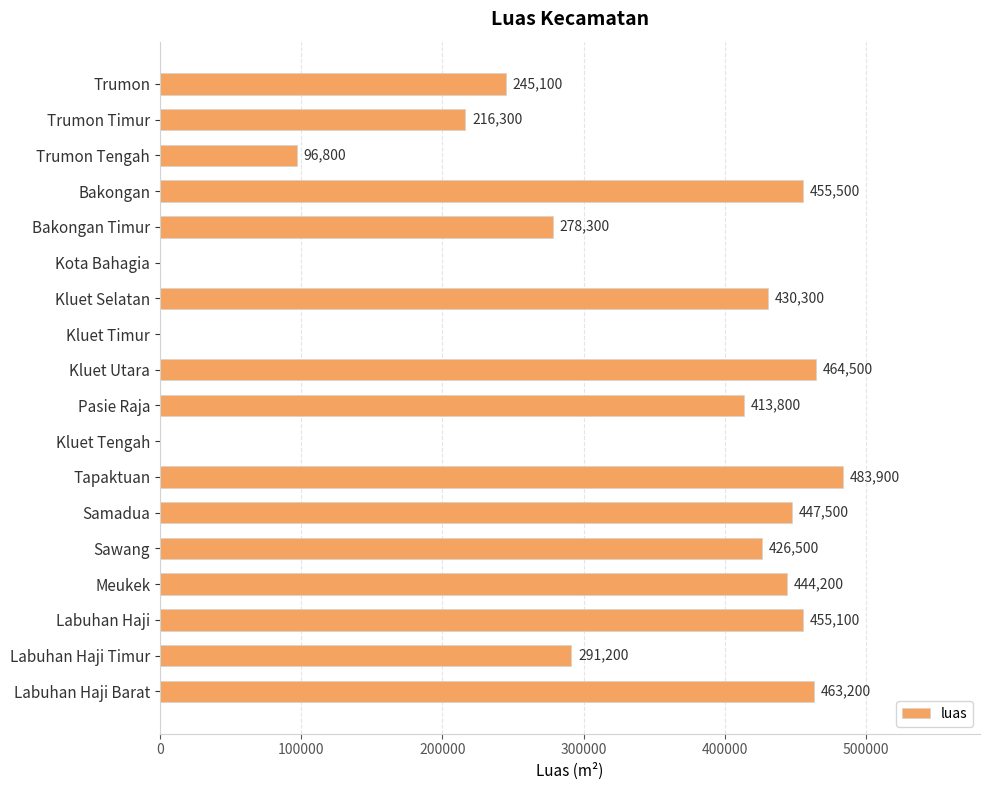

Which has a higher value, Trumon Timur or Pasie Raja?

Pasie Raja